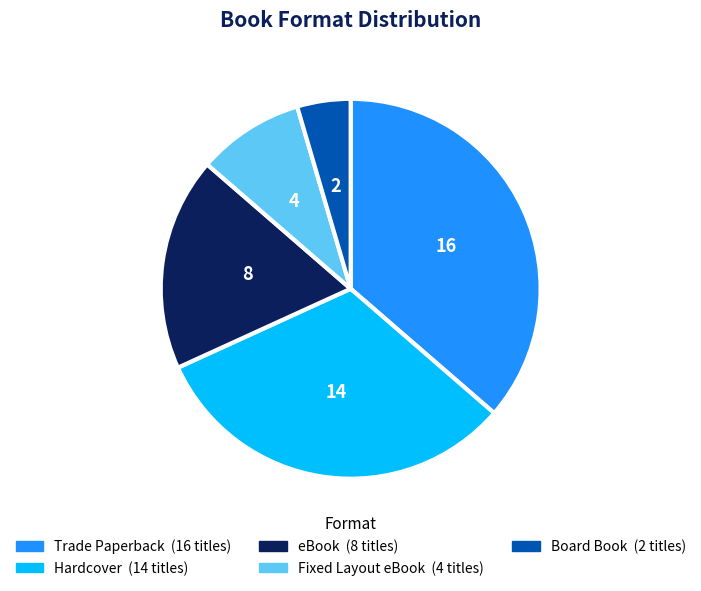

What is the largest slice in the pie chart?

Trade Paperback